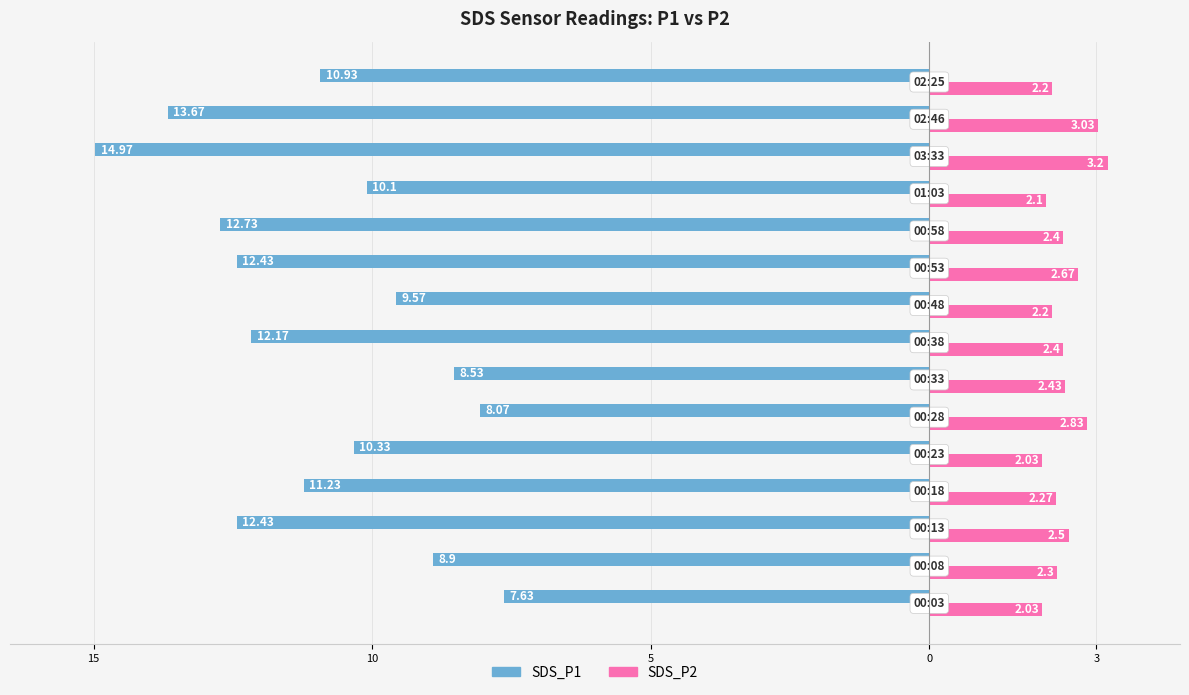

What are all the series names shown in the legend?

SDS_P1, SDS_P2